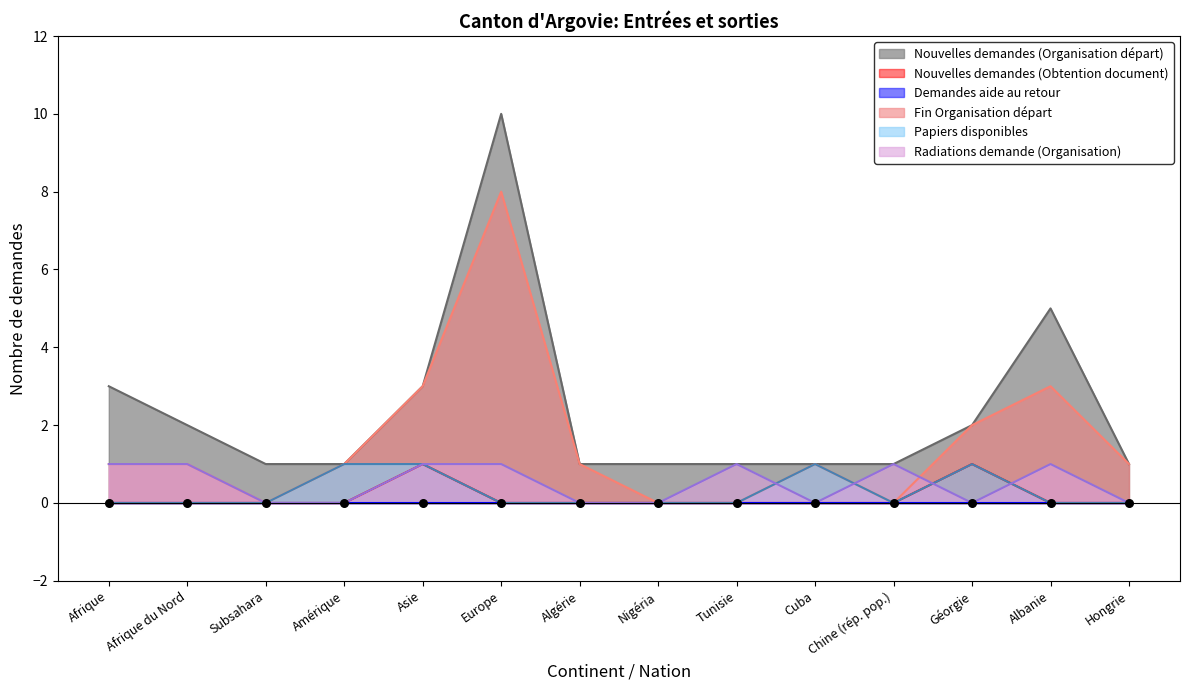

At which category is the sum across all series the highest?

Europe